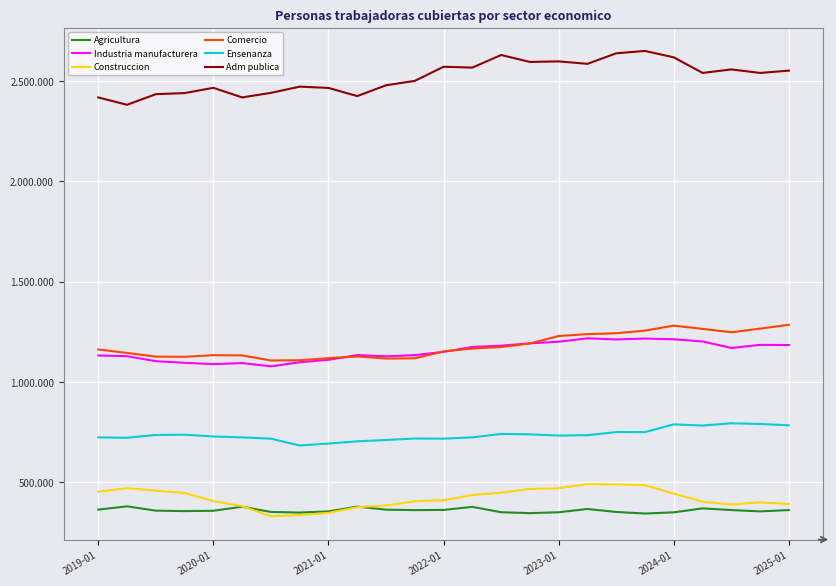

What are all the series names shown in the legend?

Agricultura, Industria manufacturera, Construccion, Comercio, Ensenanza, Adm publica